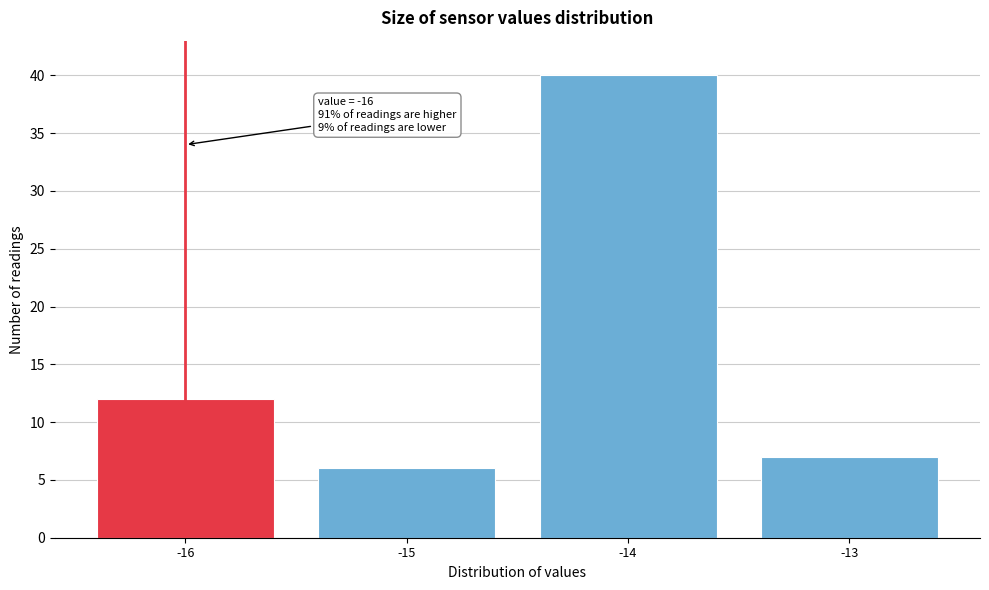

Reading right to left, extract all data points from this chart.

7	40	6	12